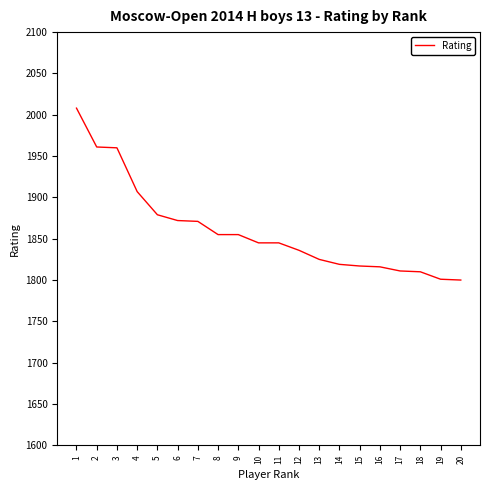

What is the difference between the maximum and minimum values?

208